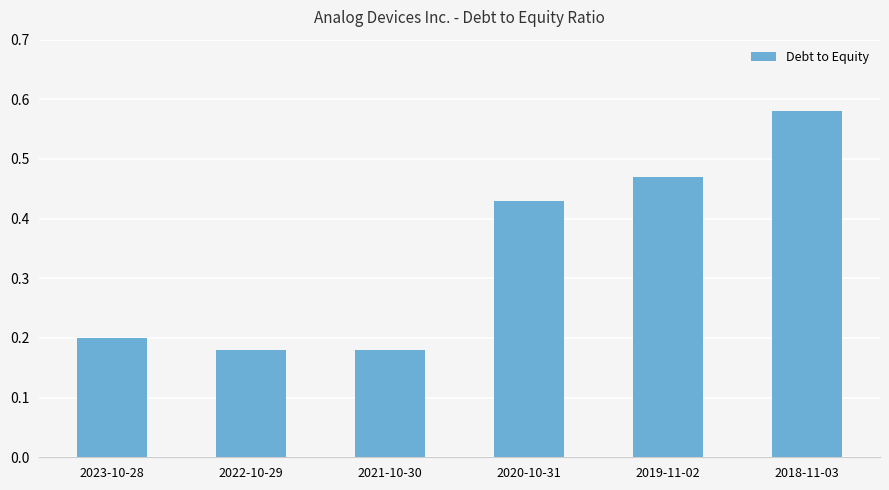

What is the label of the 1st bar from the right?

2018-11-03